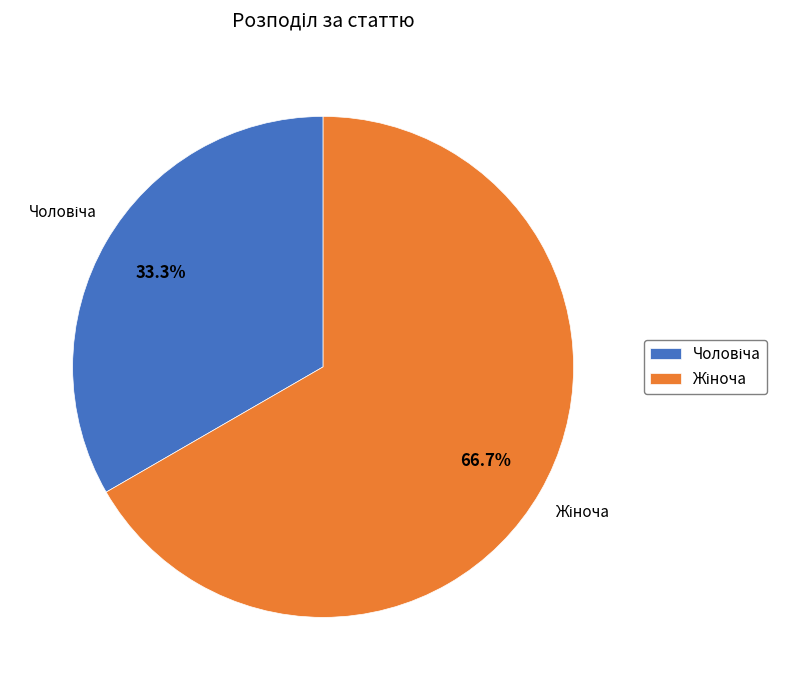

To the nearest percent, what is the difference between the largest and smallest slice percentages?

33%